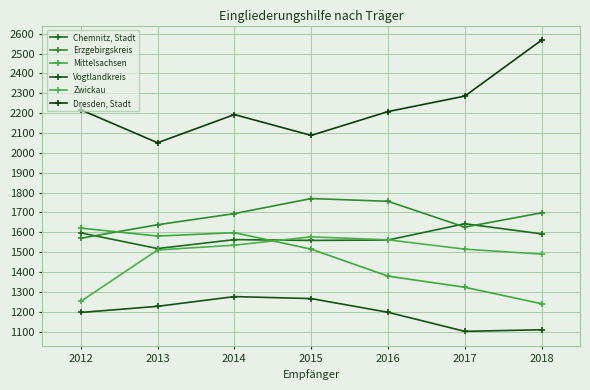

True or false: Vogtlandkreis has more than 2 interior local peaks.

False